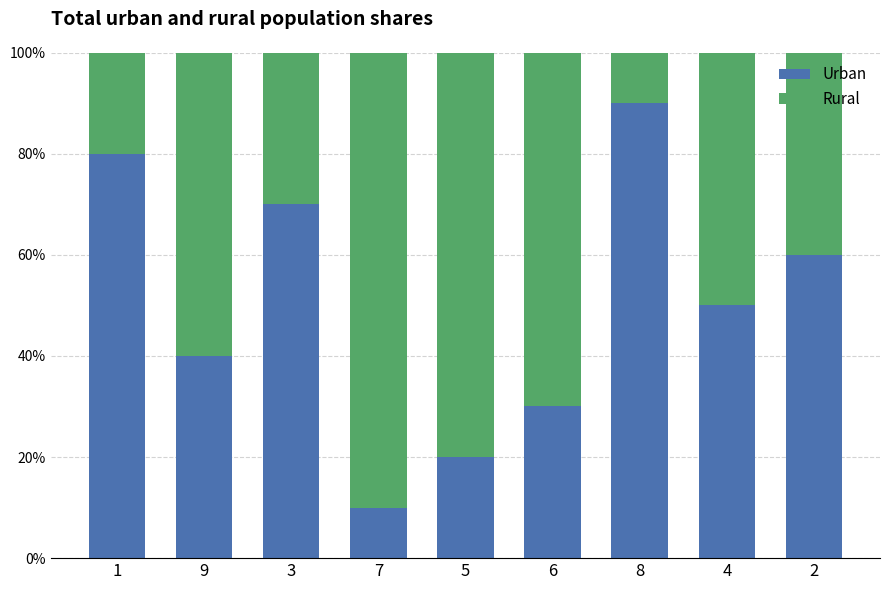

What is the total value across all series at 1?

100